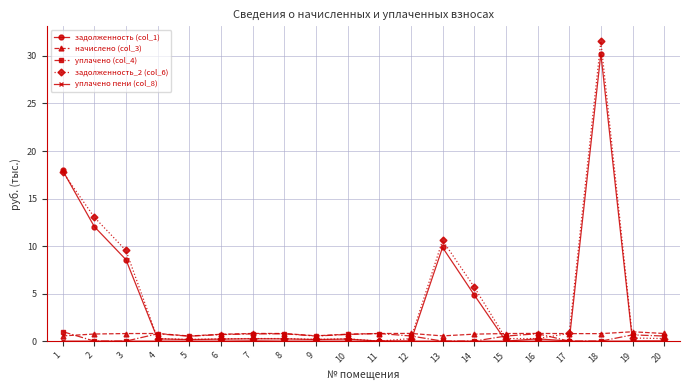

Is this an area chart (filled region under the line)?

No